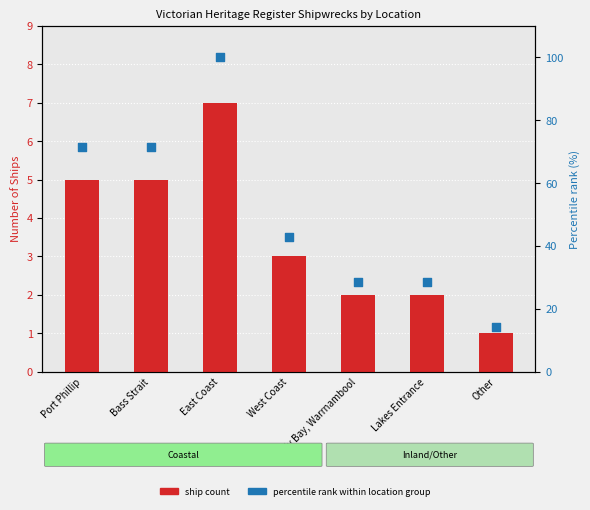

Which series has the widest spread of Y values?

Percentile rank